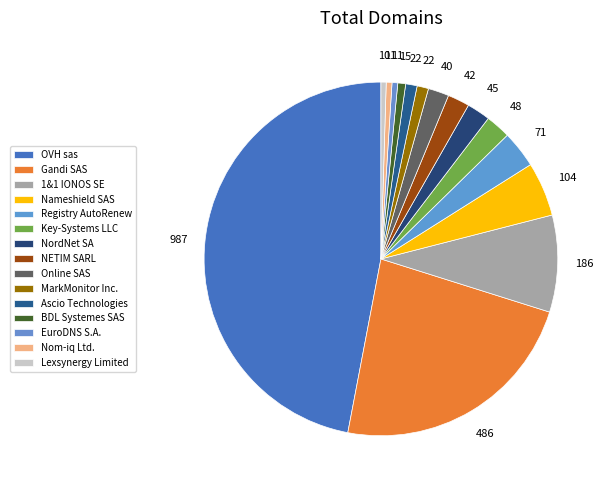

To the nearest percent, what is the combined percentage of Nom-iq Ltd. and Registry AutoRenew?

4%